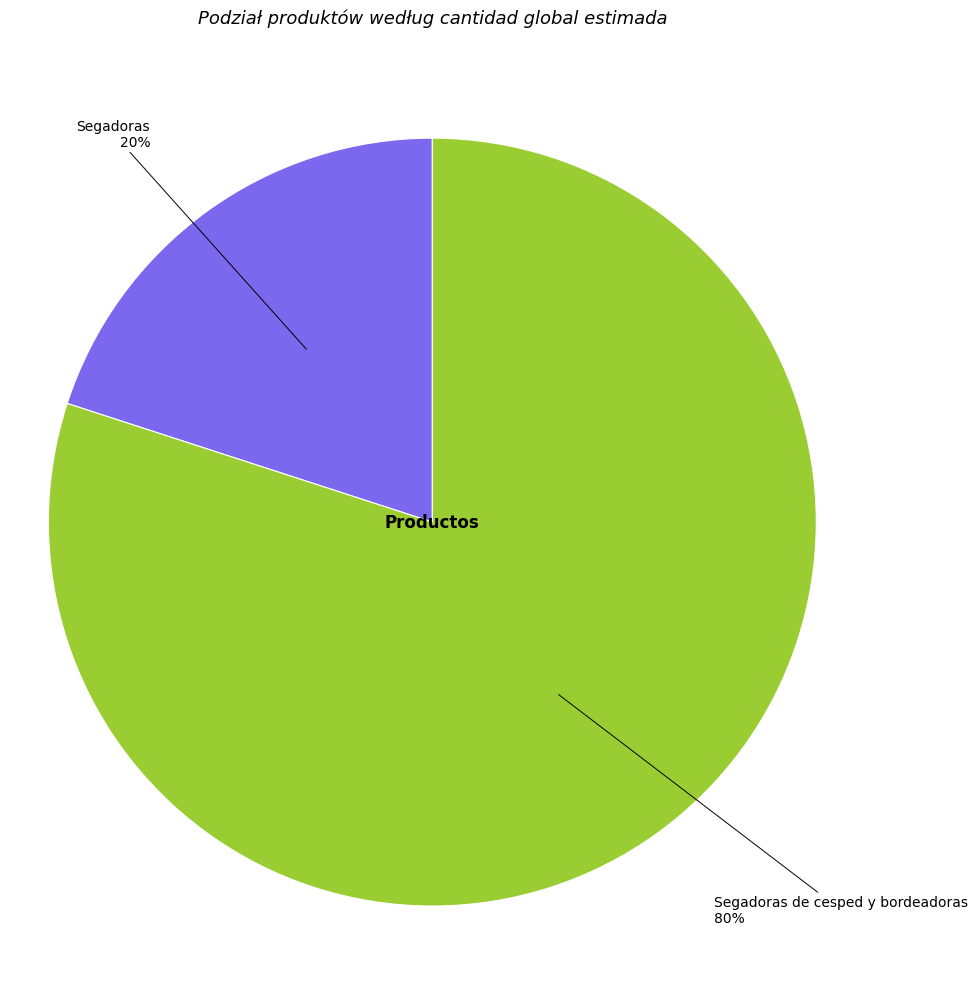

Do Segadoras de cesped y bordeadoras and Segadoras together represent more than half of the pie?

Yes